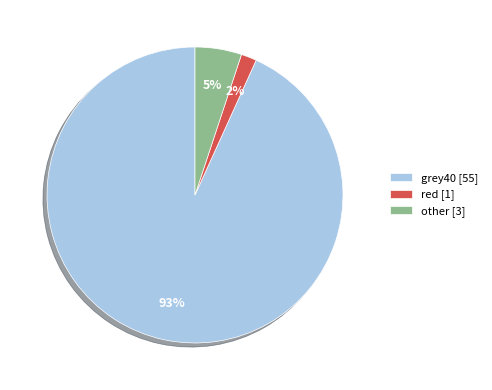

To the nearest percent, what is the average slice percentage?

33%